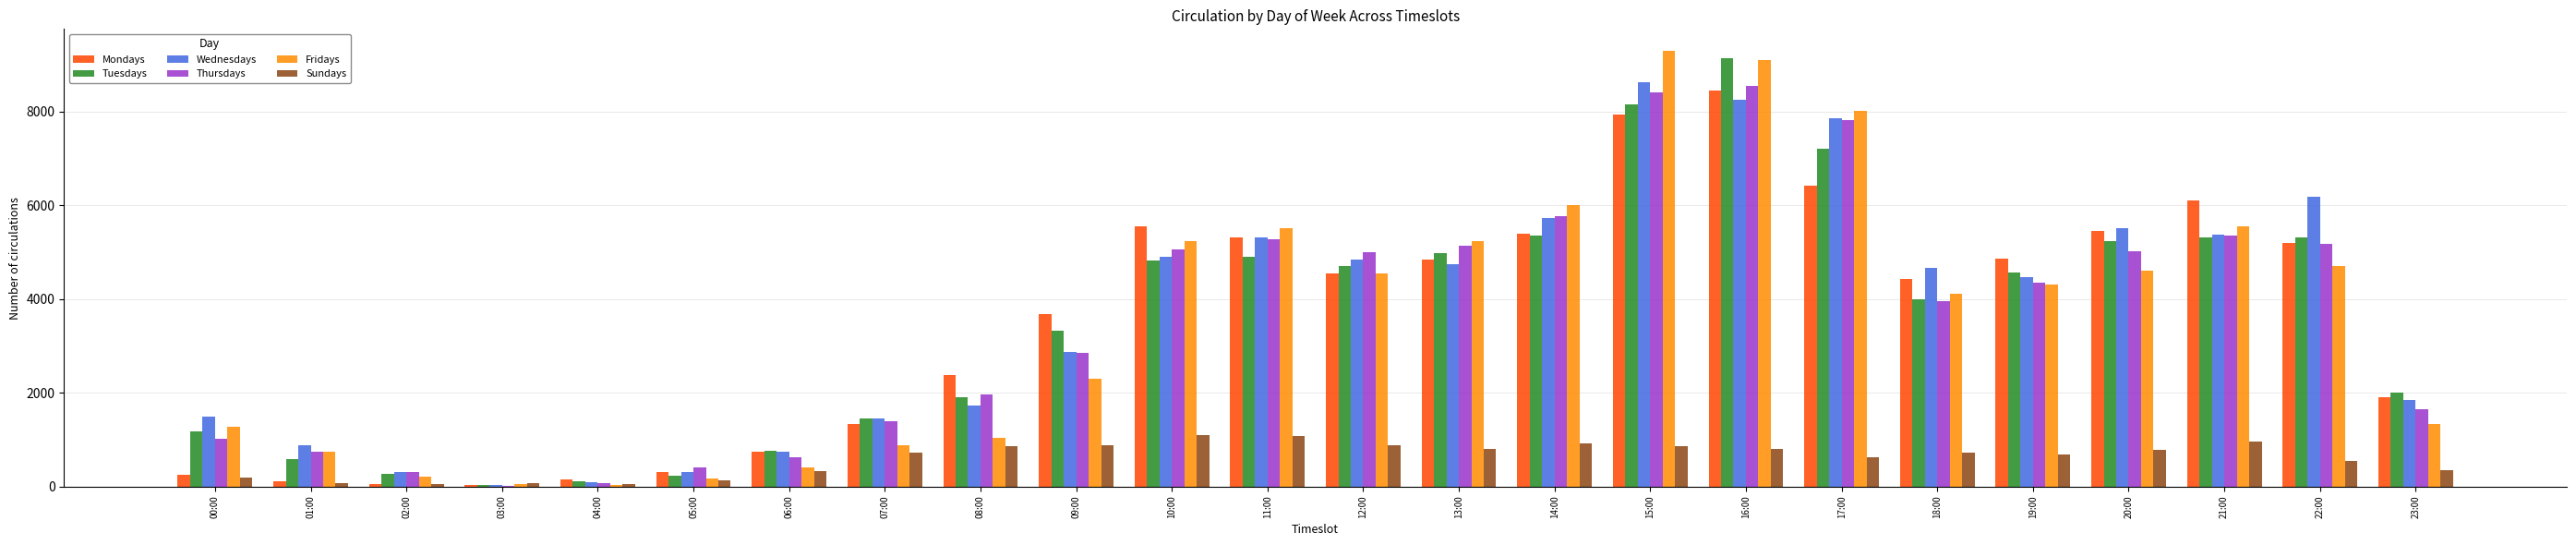

At which category is the sum across all series the highest?

16:00